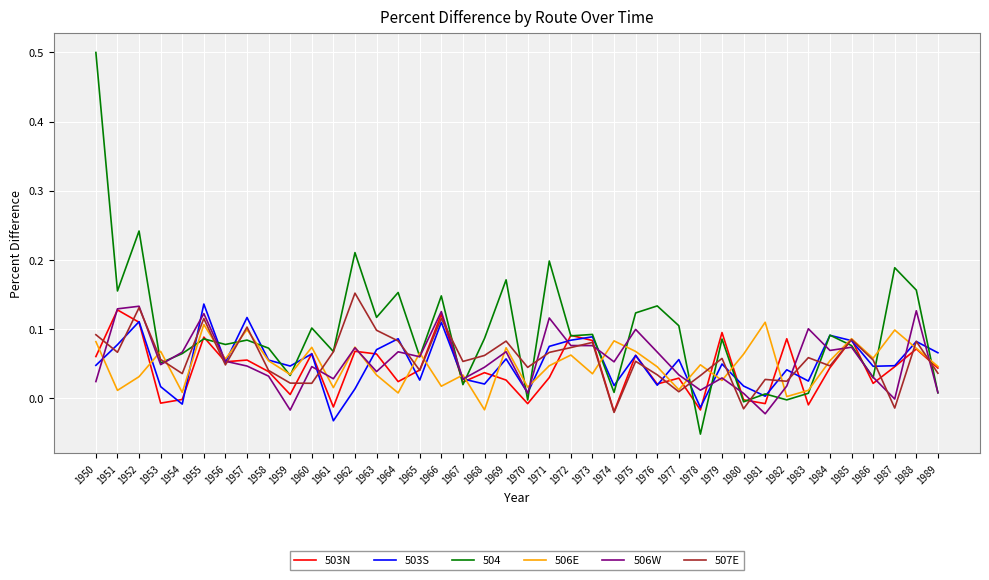

At which label does 506W first exceed 0?

1950